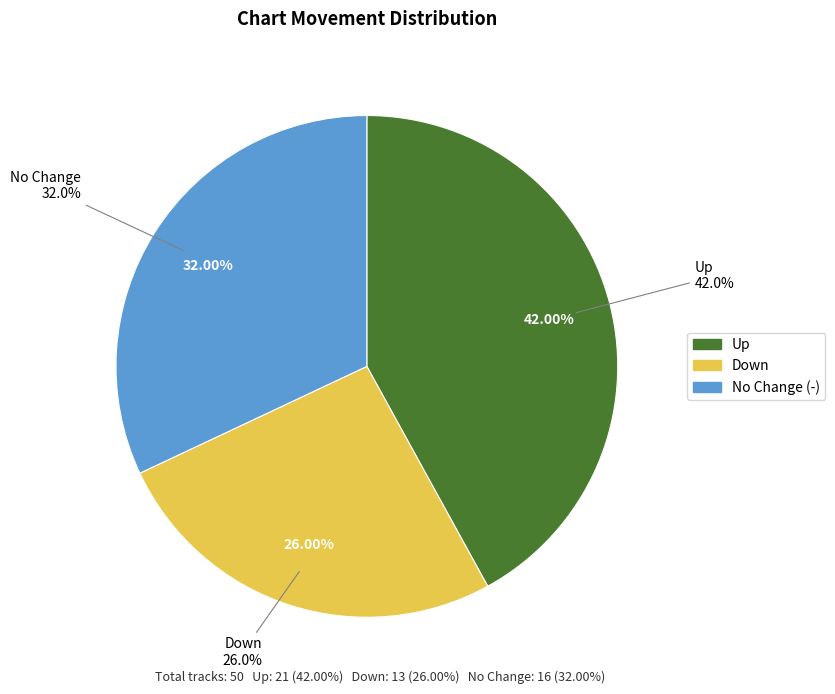

How many segments does this pie chart have?

3